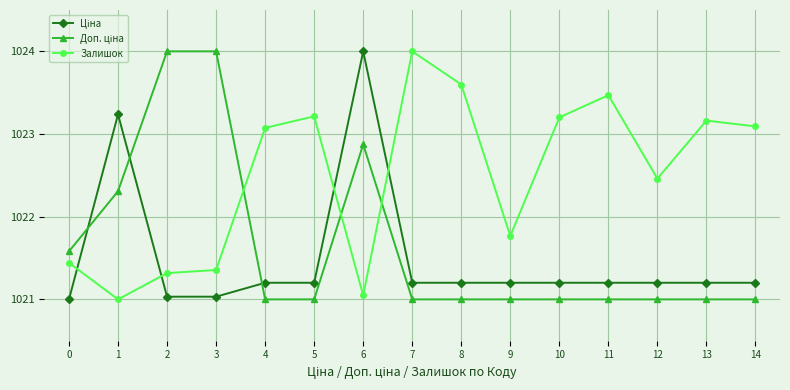

What is the maximum value shown in the chart?

1024.0